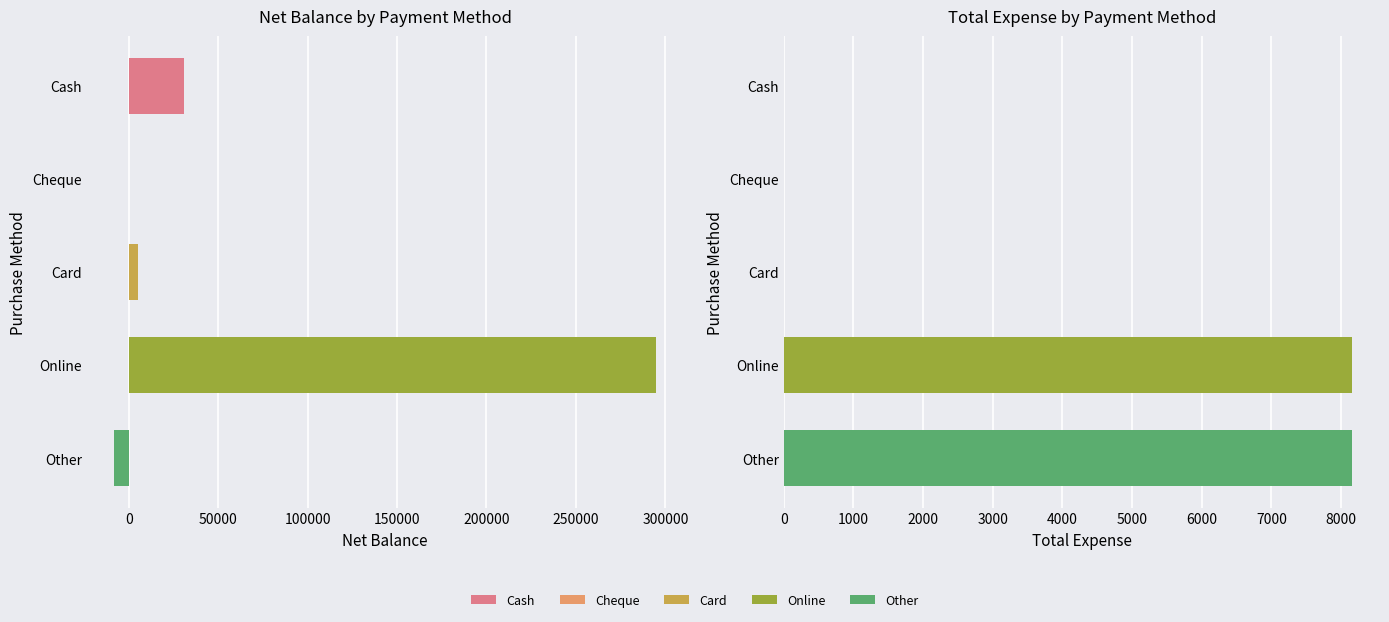

The Total Expense series shows 3125 at Card. True or false?

False